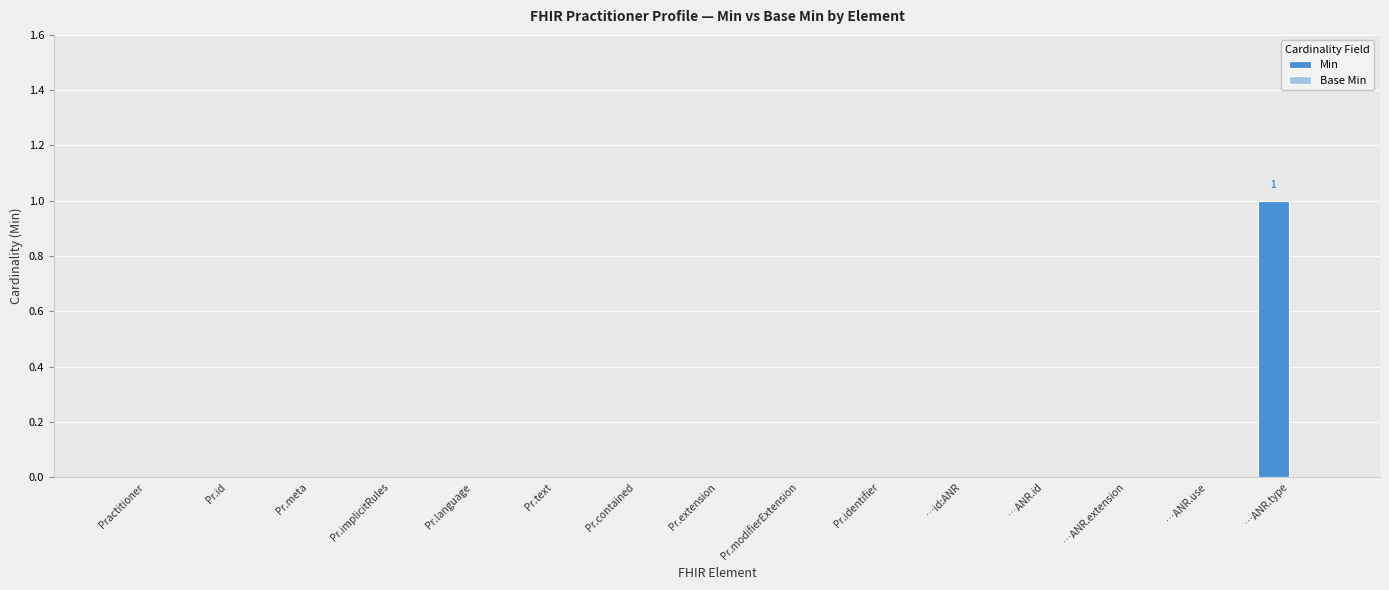

Which label corresponds to the largest value in the chart?

…ANR.type